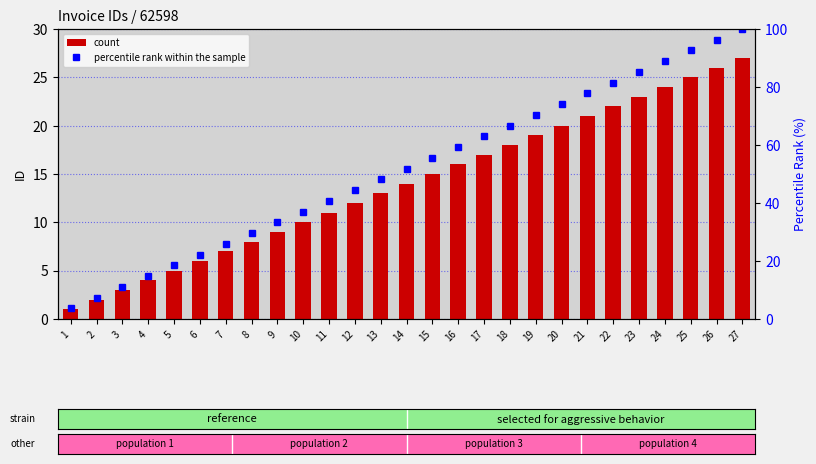

What is the sum of the count values at 1 and 13?

14.0